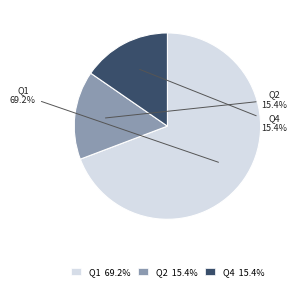

To the nearest percent, what portion does Q4 represent?

15%